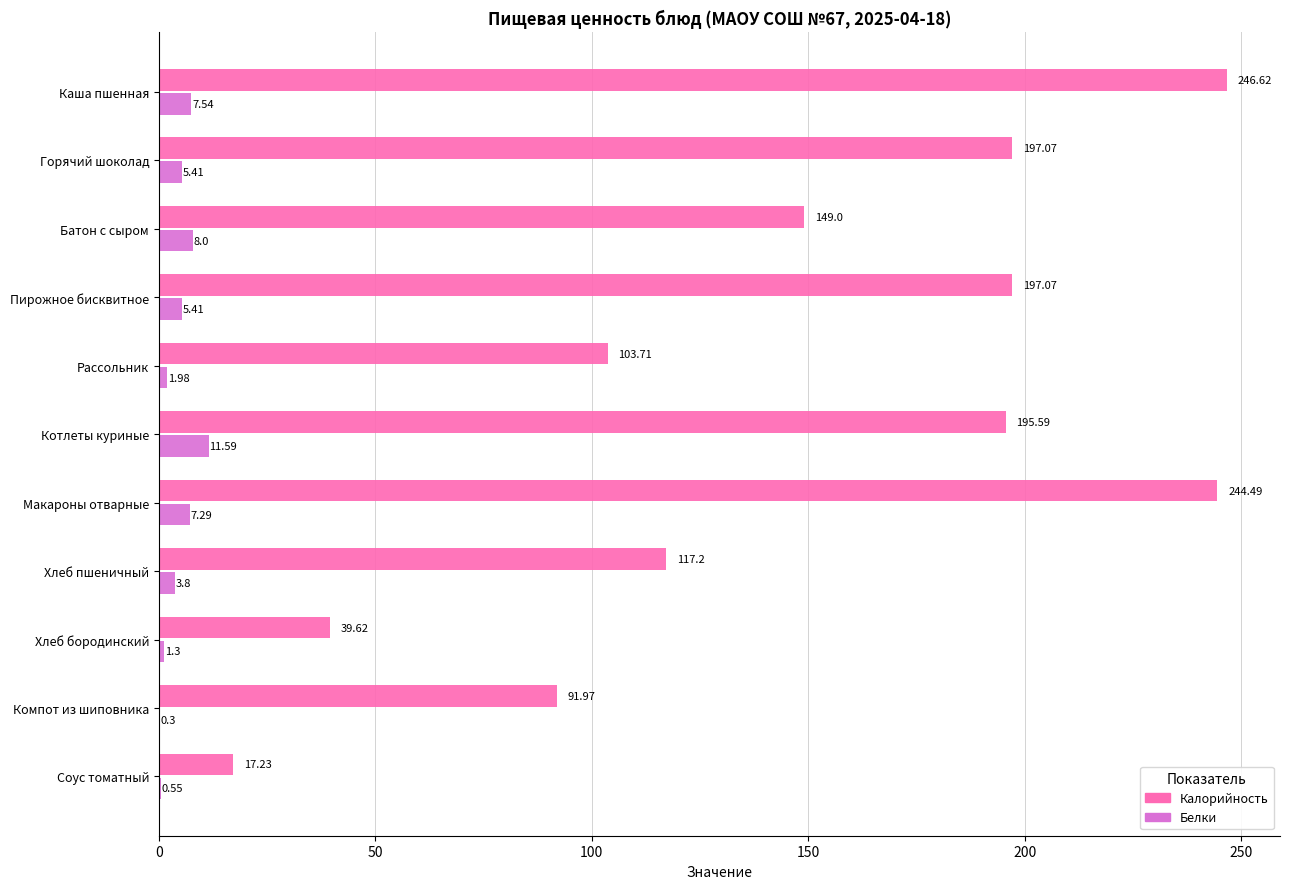

Which series has the largest total across all categories?

Калорийность